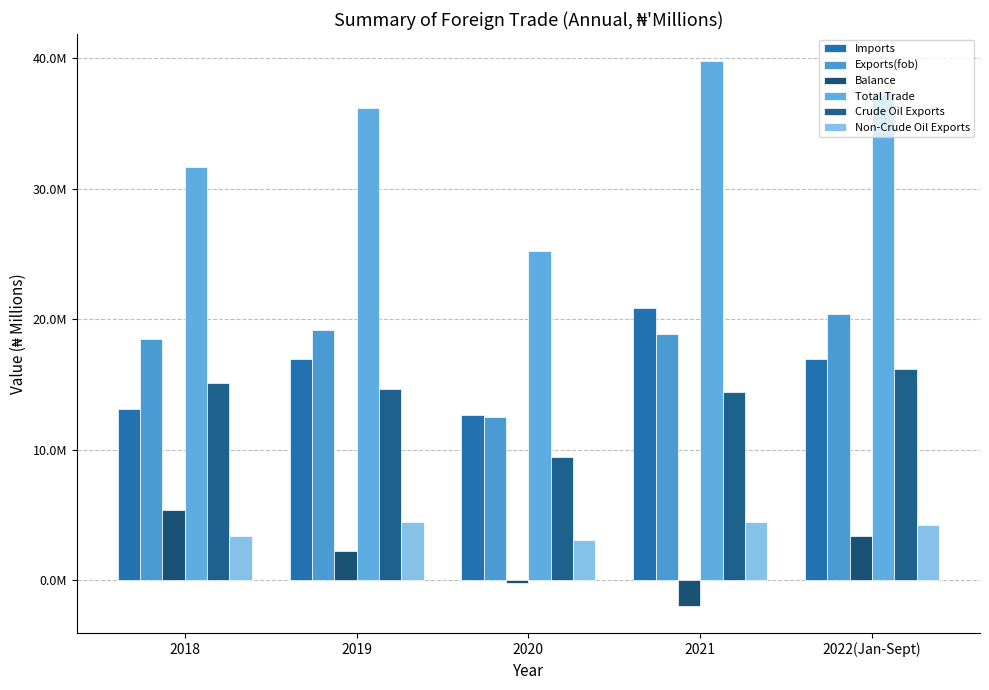

The Exports(fob) series shows 18907788.7 at 2021. True or false?

True